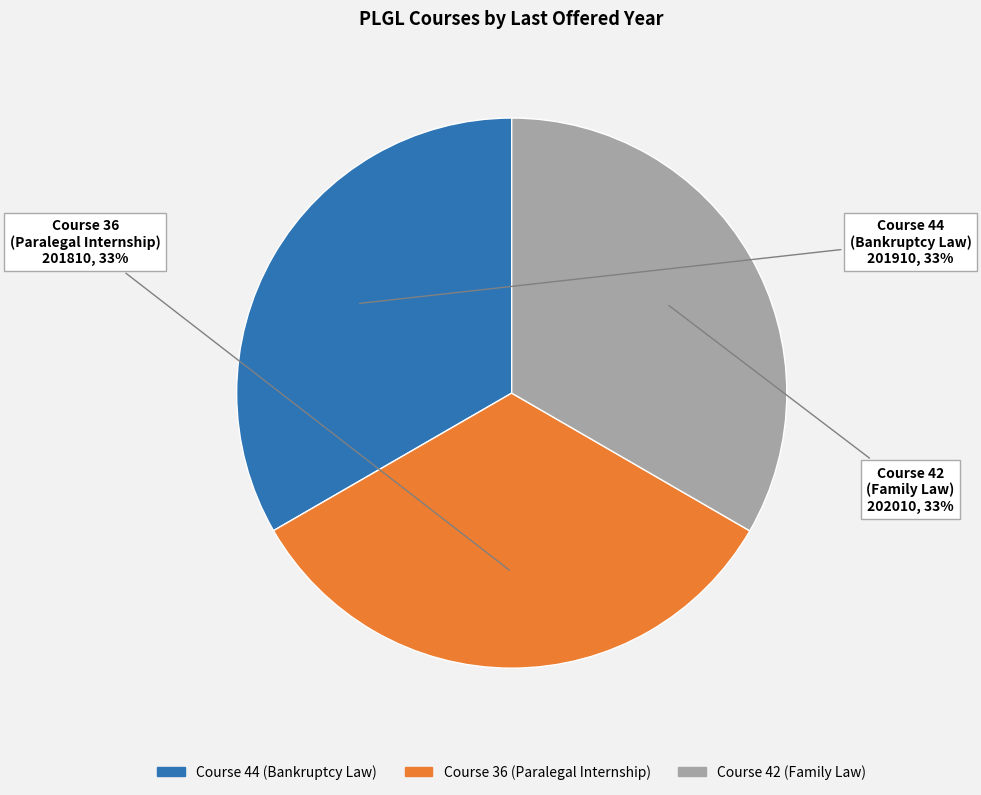

To the nearest percent, what percentage of the pie is Course 42 (Family Law)?

33%